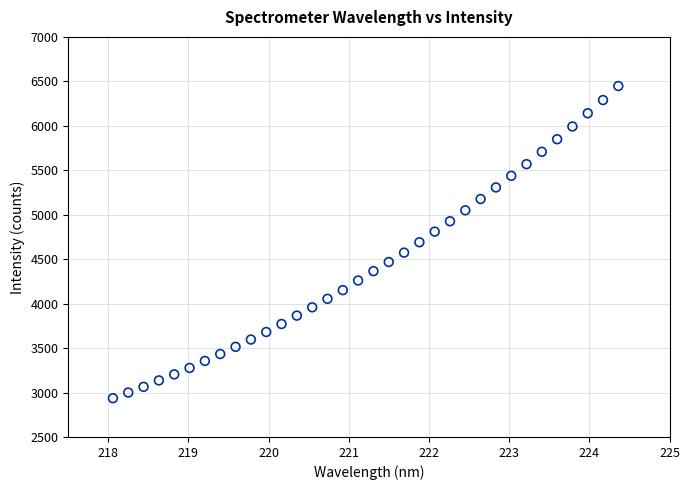

What is the range of X values (max minus min)?

6.3